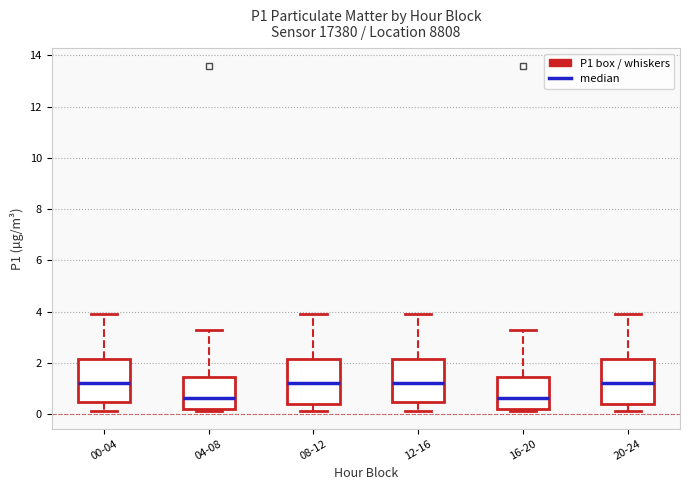

Where does the upper whisker of the box for 12-16 end on the y-axis? The values are not printed on the chart, so give them approximately, as read against the axis.

4.0